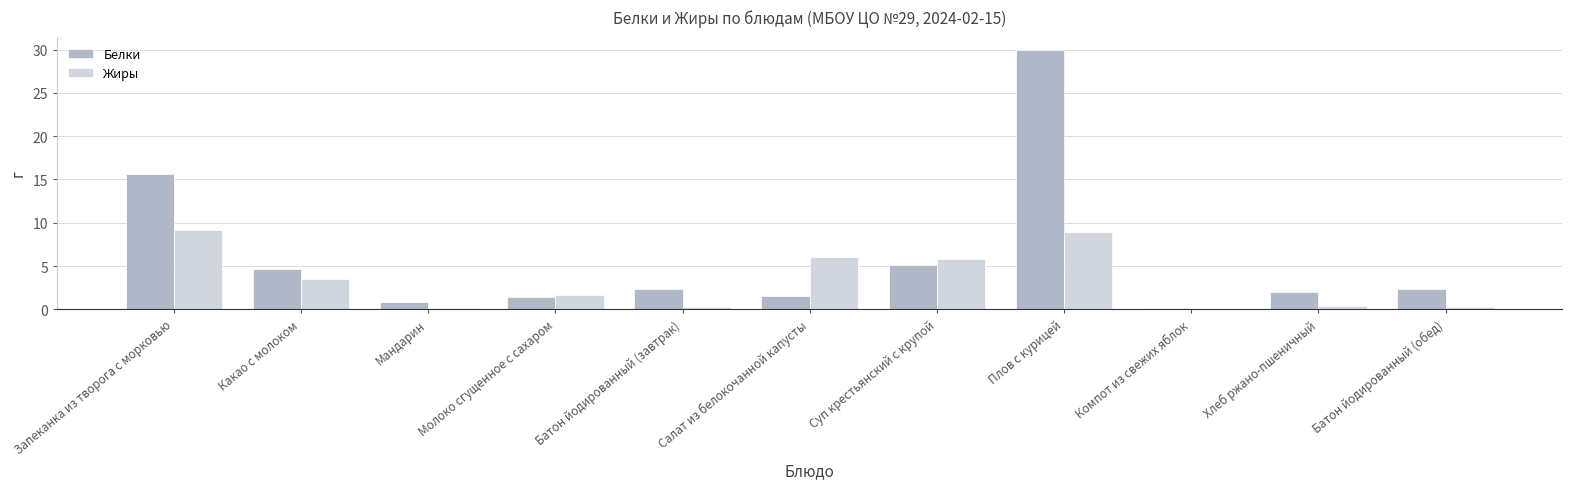

Count the number of categories in the chart.

11